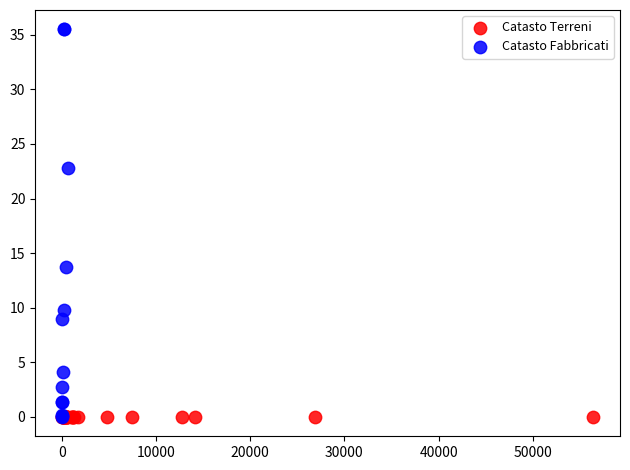

Which series contains the highest Y value?

Catasto Fabbricati